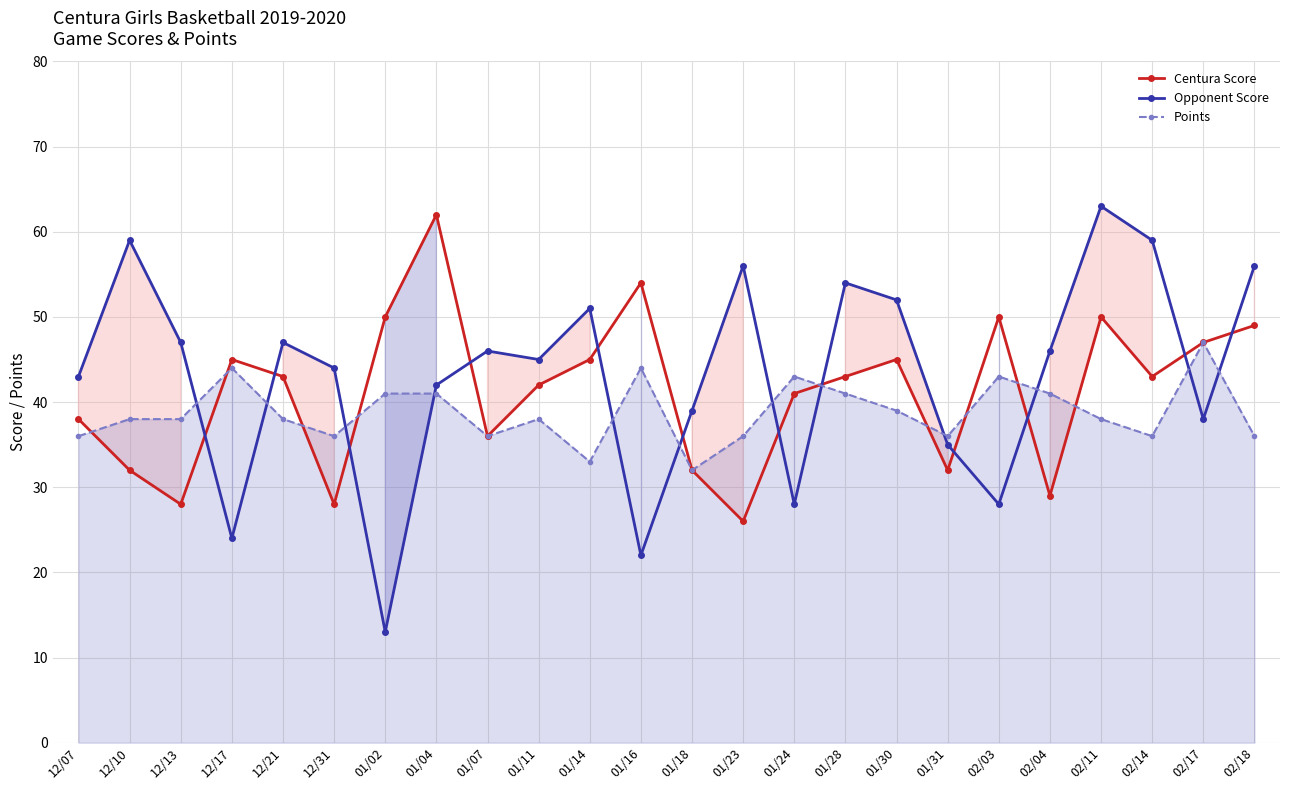

At 01/16, list the series in order from largest to smallest.

Centura Score, Points, Opponent Score